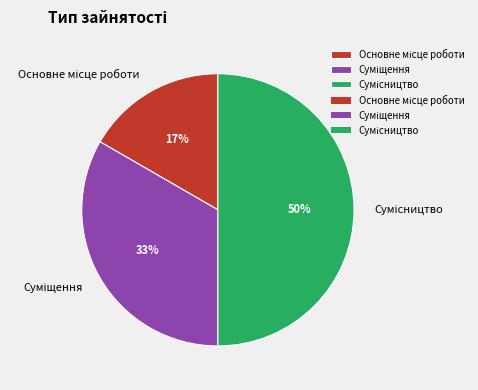

To the nearest percent, what is the difference between the largest and smallest slice percentages?

33%